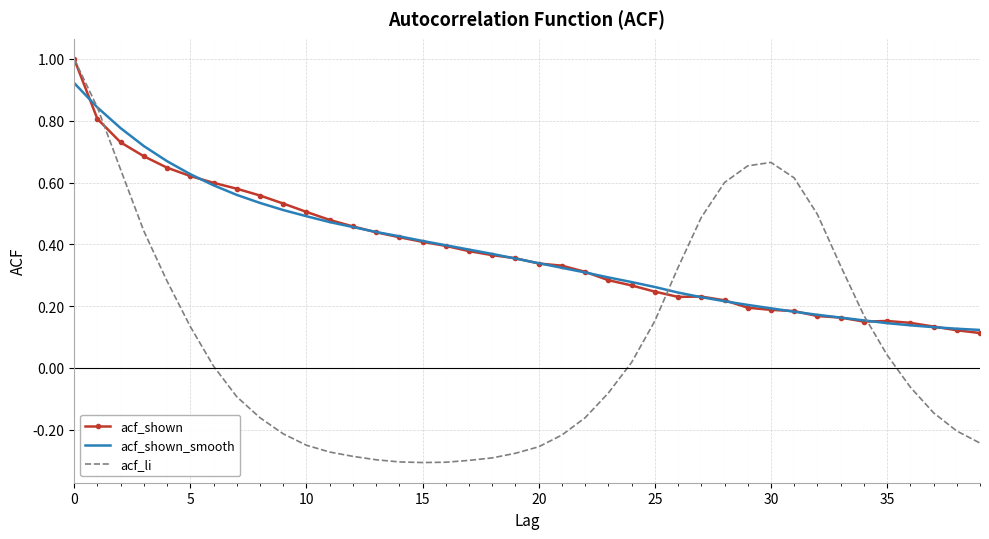

What is the greatest value displayed?

1.0